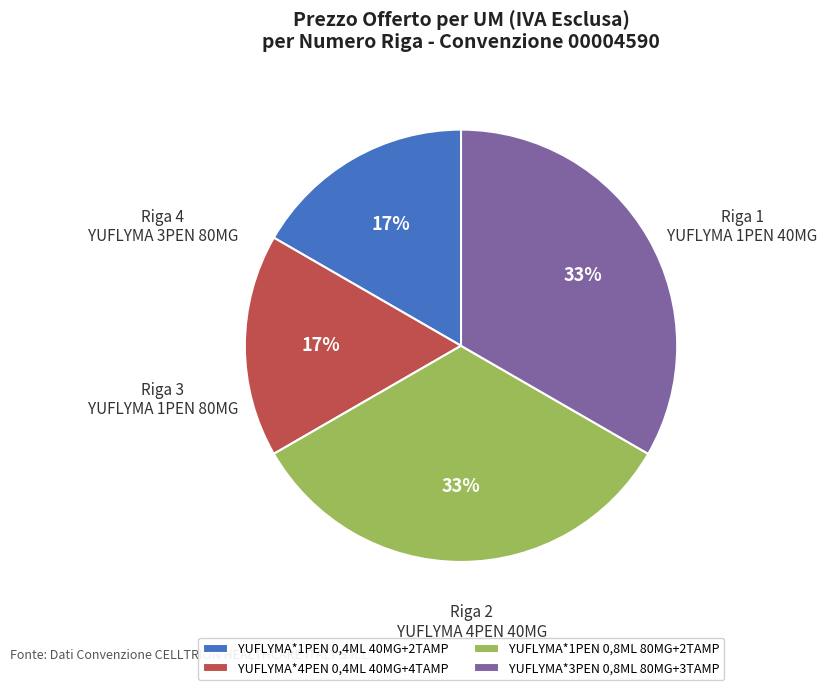

How many segments does this pie chart have?

4